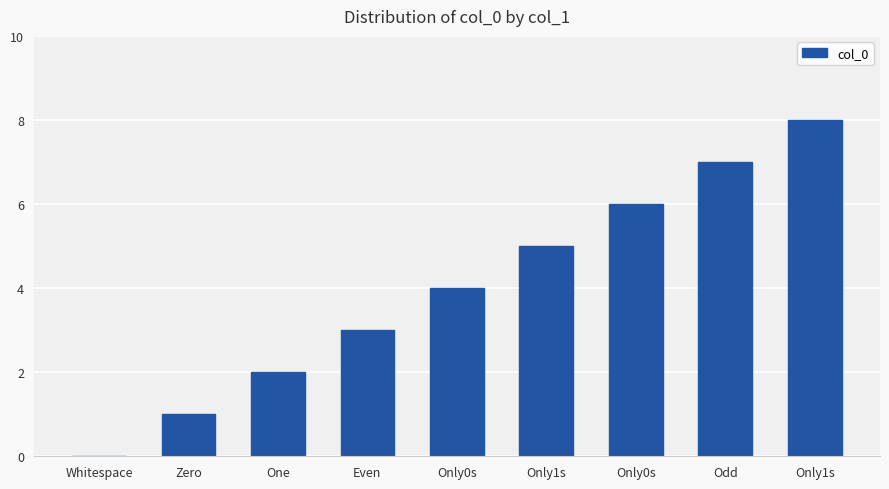

What is the ratio of the value at Zero to the value at Only0s?

0.2